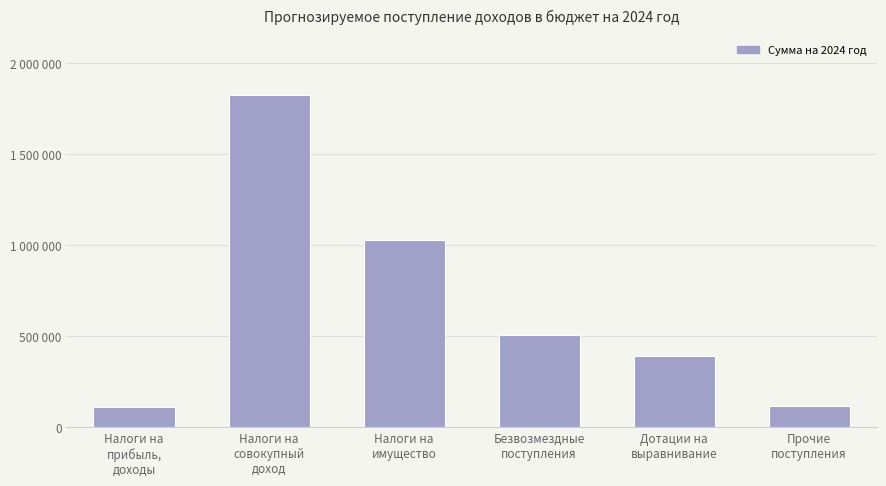

At which category does the chart reach its peak across all series?

Налоги на
совокупный
доход